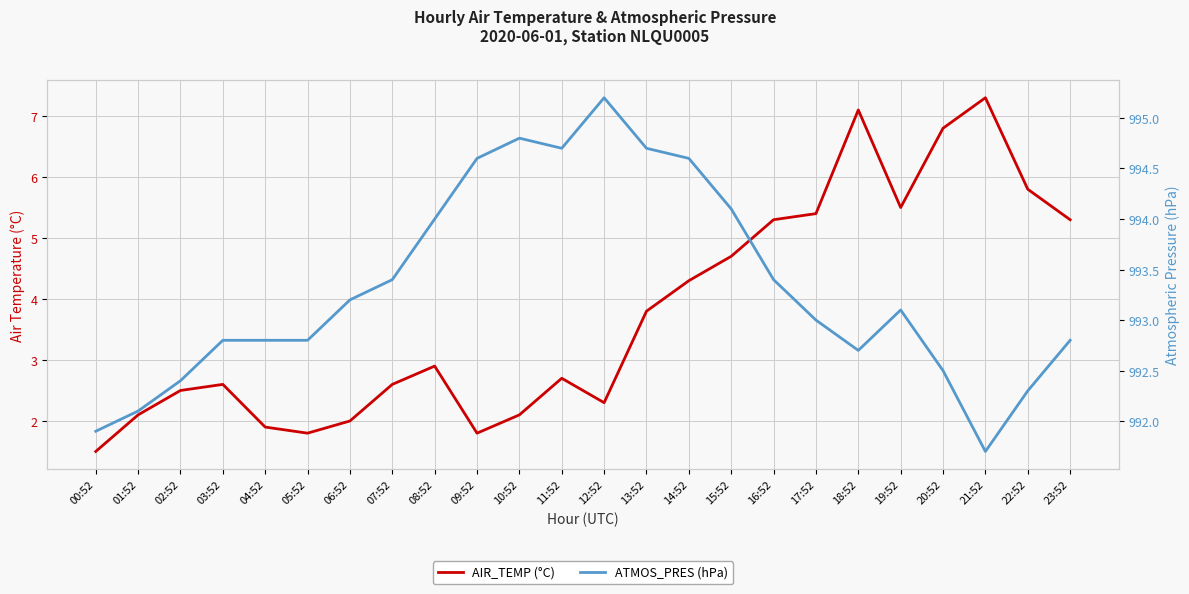

Does the chart display data point markers on the line(s)?

No